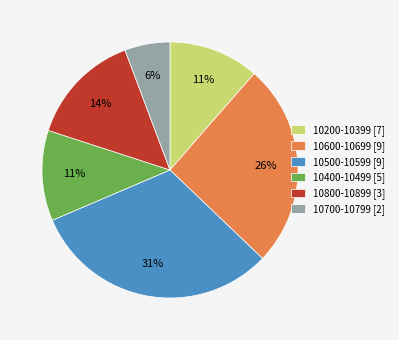

Between 10700-10799 [2] and 10500-10599 [9], which is larger?

10500-10599 [9]